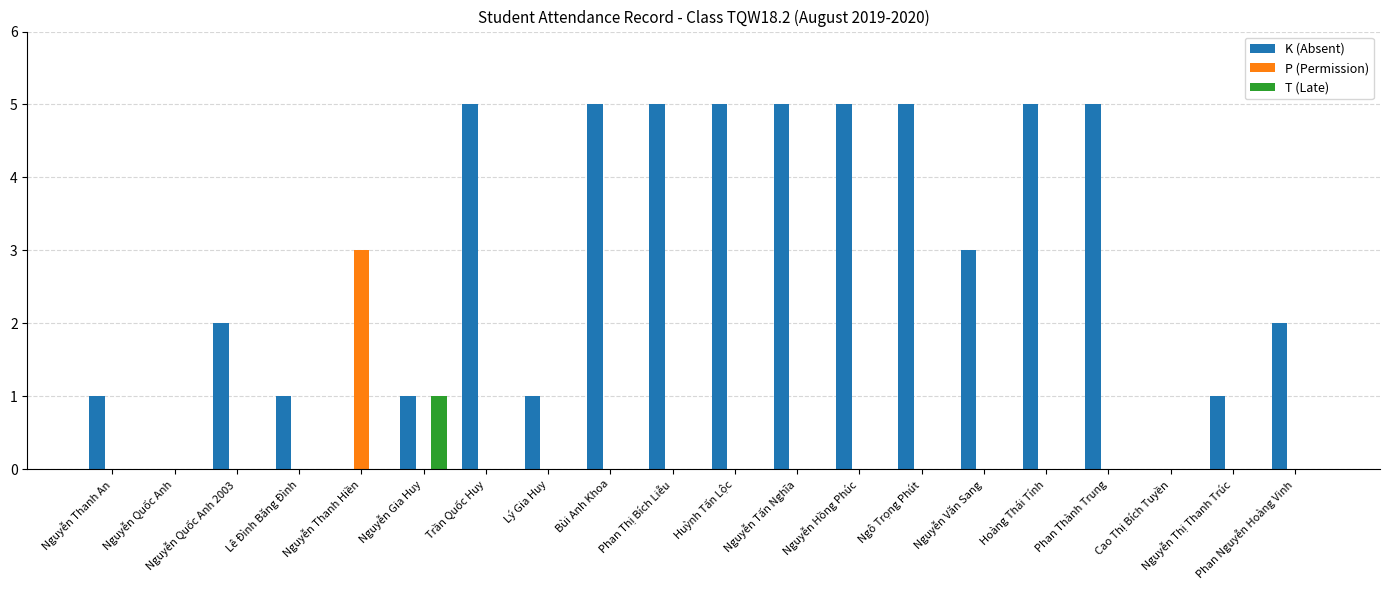

What is the approximate value of K (Absent) at Trần Quốc Huy?

5